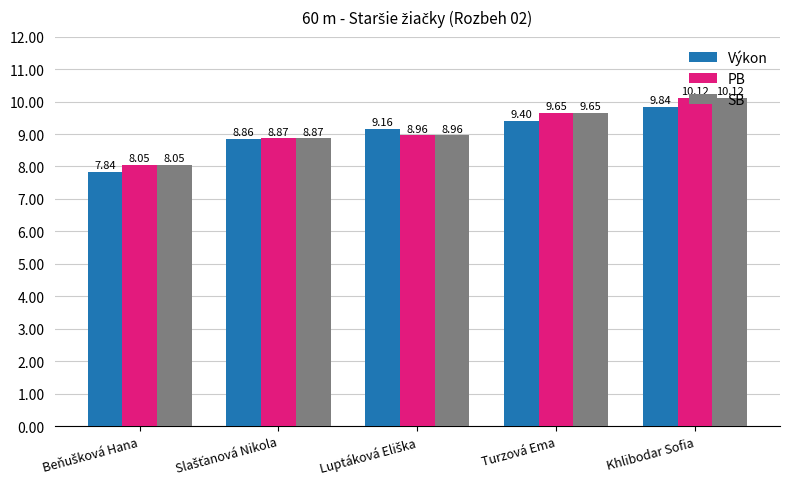

At which category is the sum across all series the highest?

Khlibodar Sofia